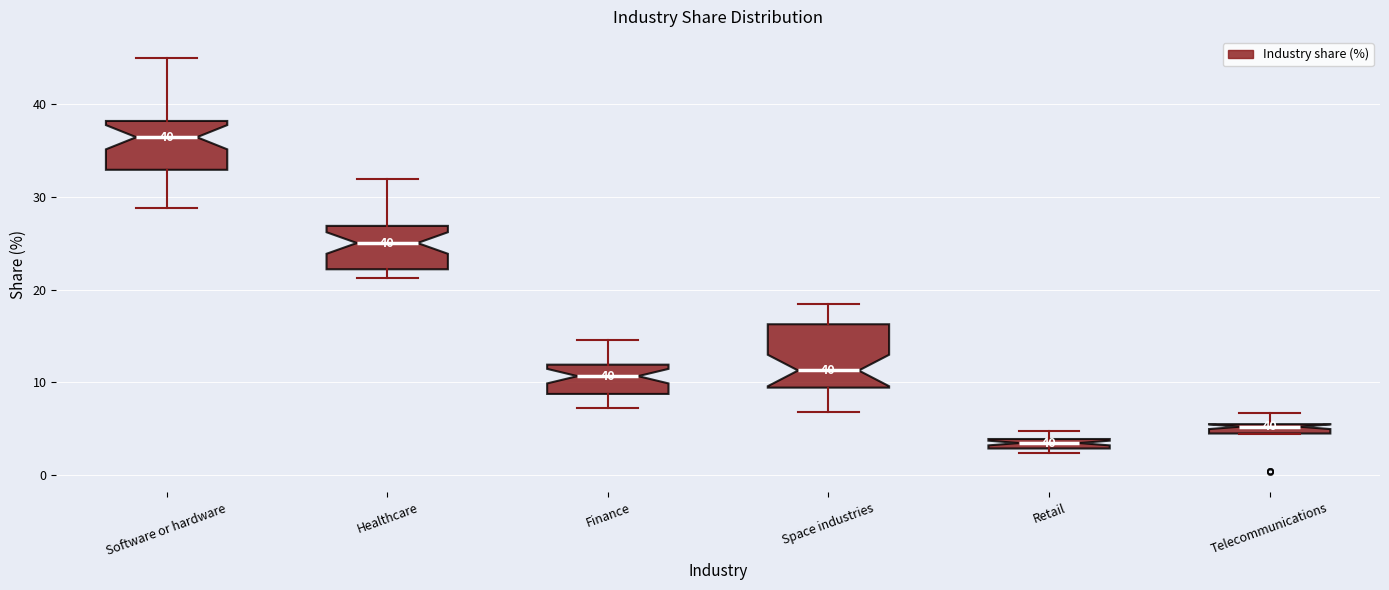

Which box is the tallest, from its lower edge to its upper edge?

Space industries